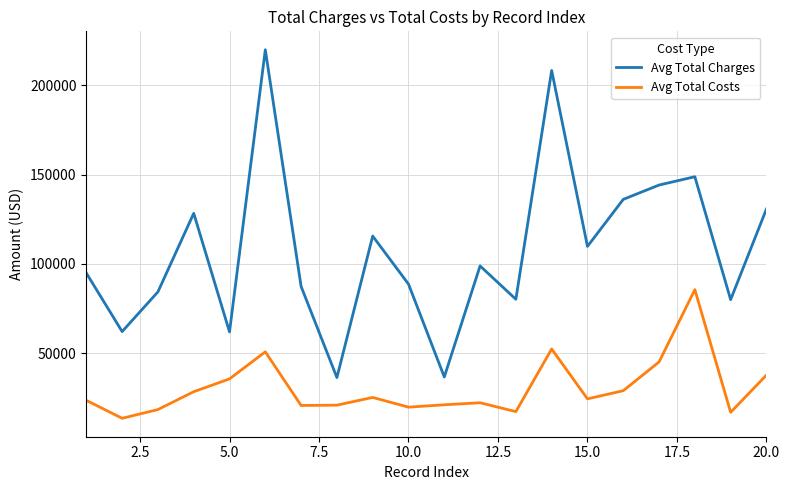

True or false: Avg Total Charges and Avg Total Costs cross at least once.

False